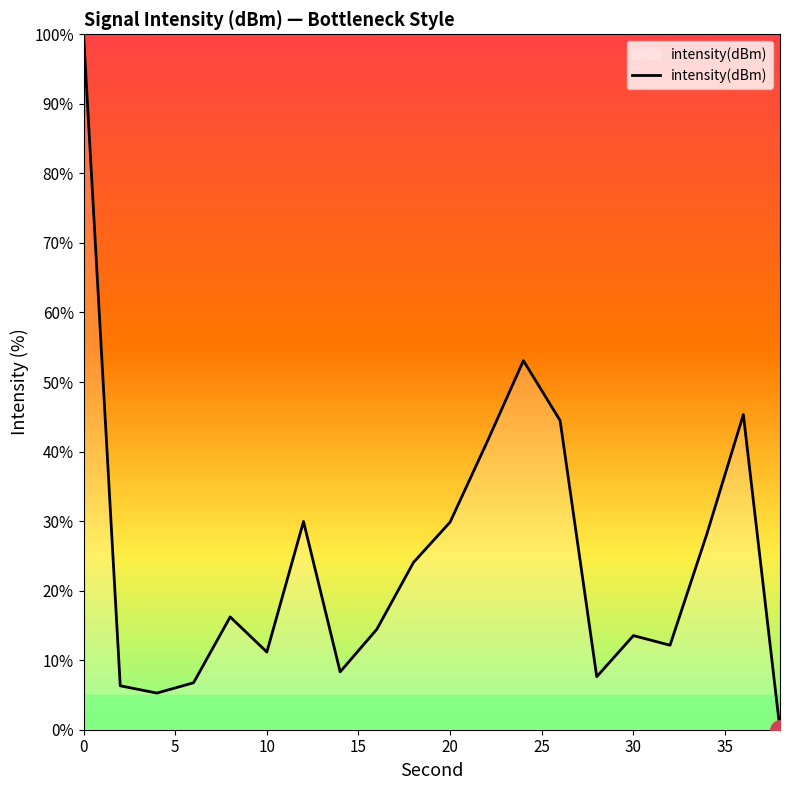

What is the maximum value shown in the chart?

100.0